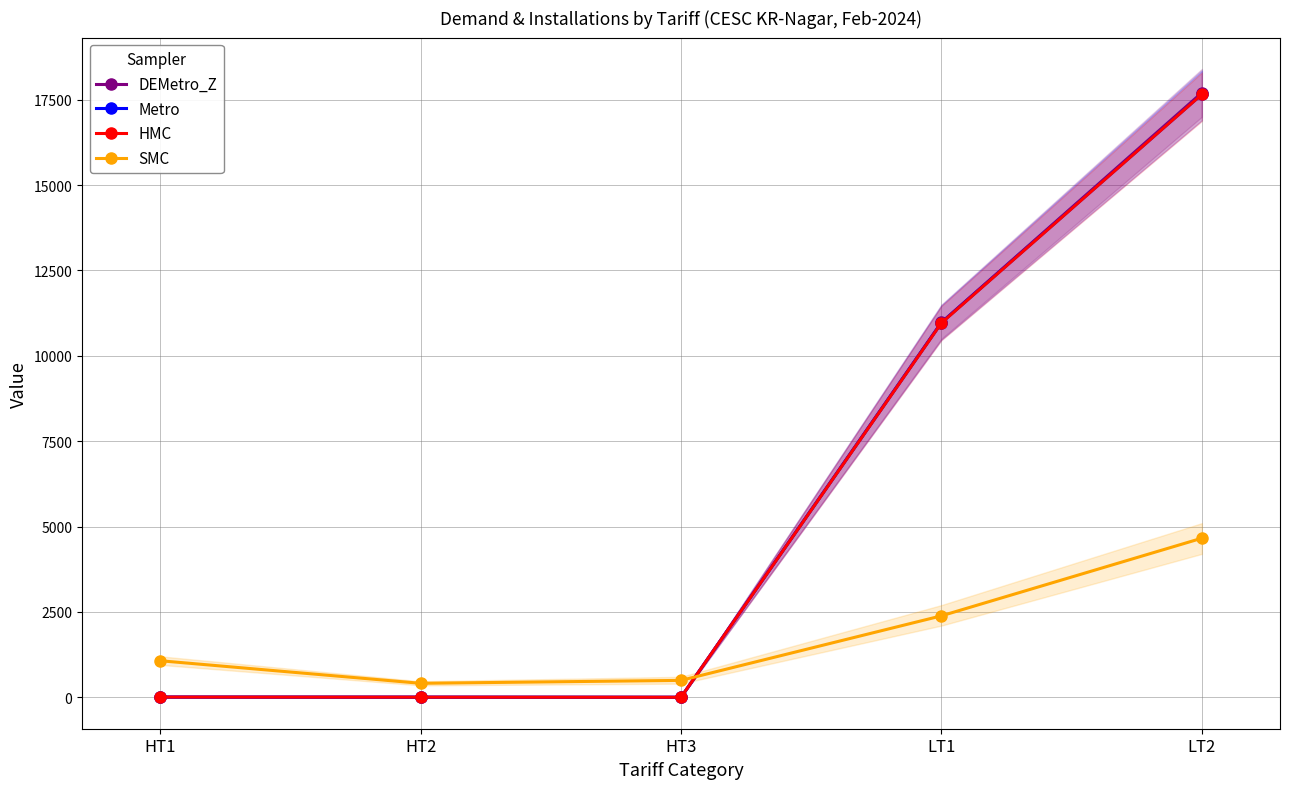

The SMC series shows 659.2 at HT2. True or false?

False